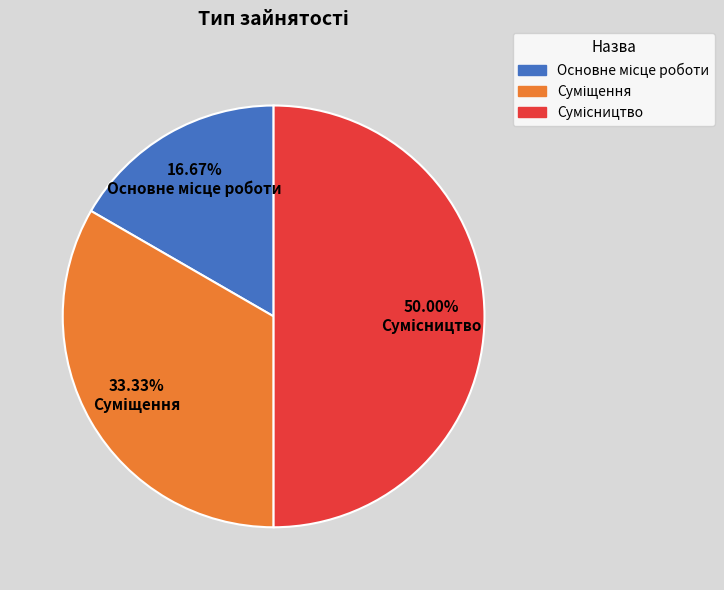

Which category has the biggest portion of the pie?

Сумісництво